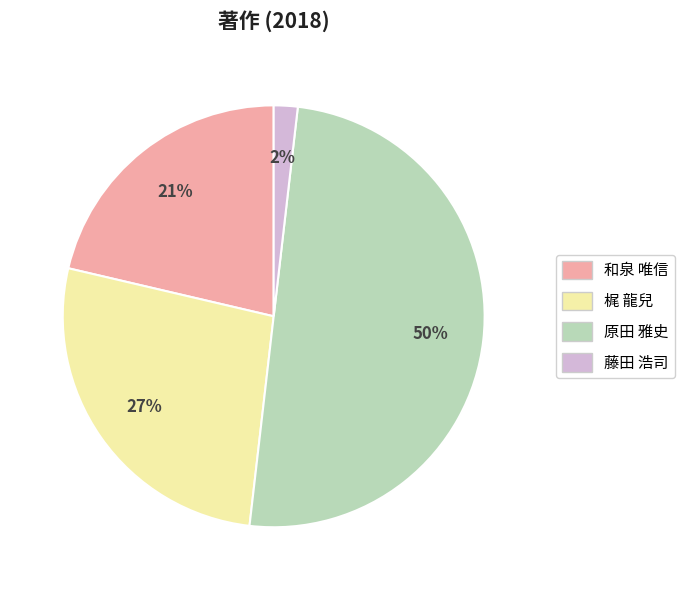

Which slice is the largest?

原田 雅史